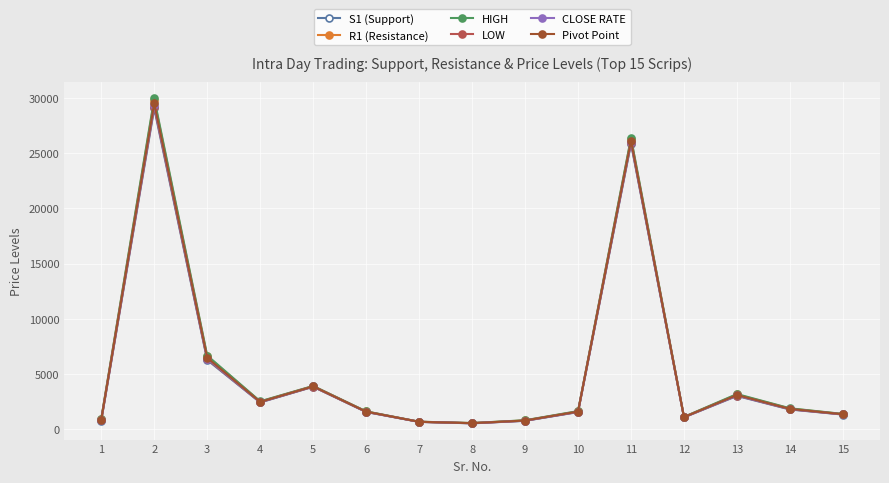

True or false: LOW and S1 (Support) intersect in this chart.

False